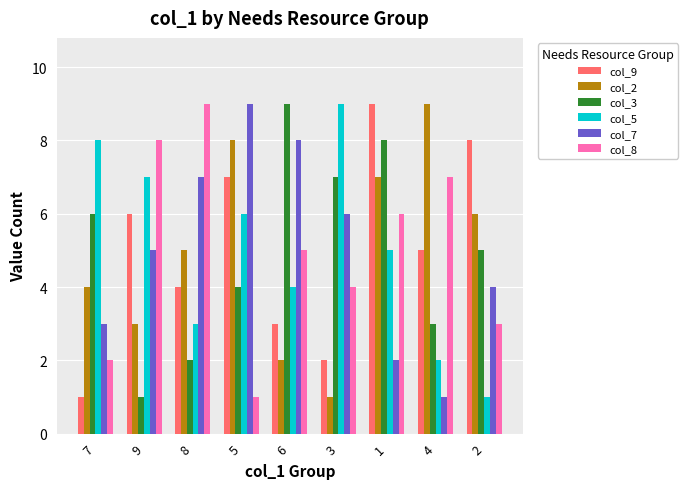

At which category is the sum across all series the highest?

1